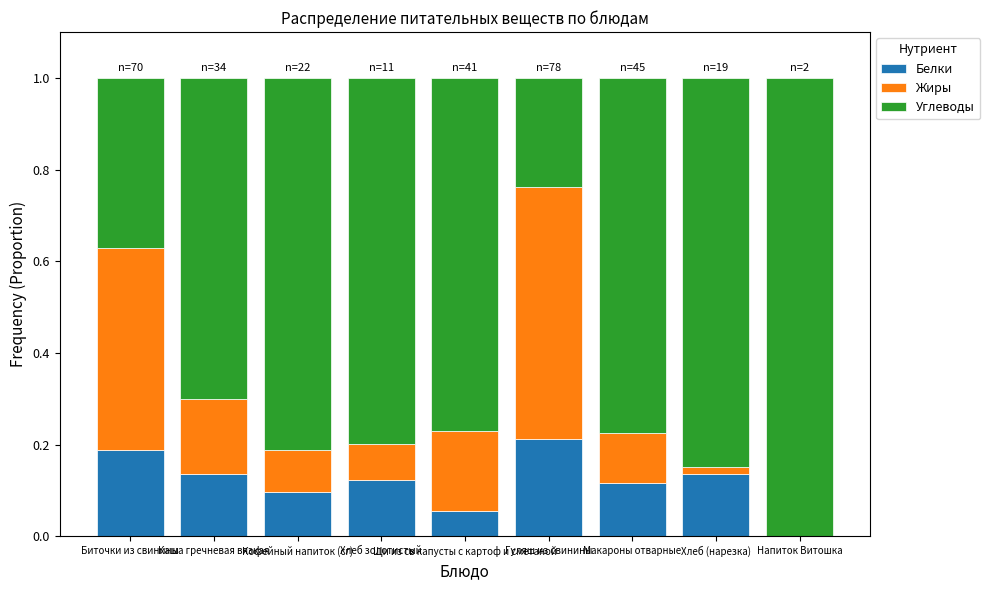

What is the label of the 5th bar from the left?

Щи из св капусты с картоф и сметаной